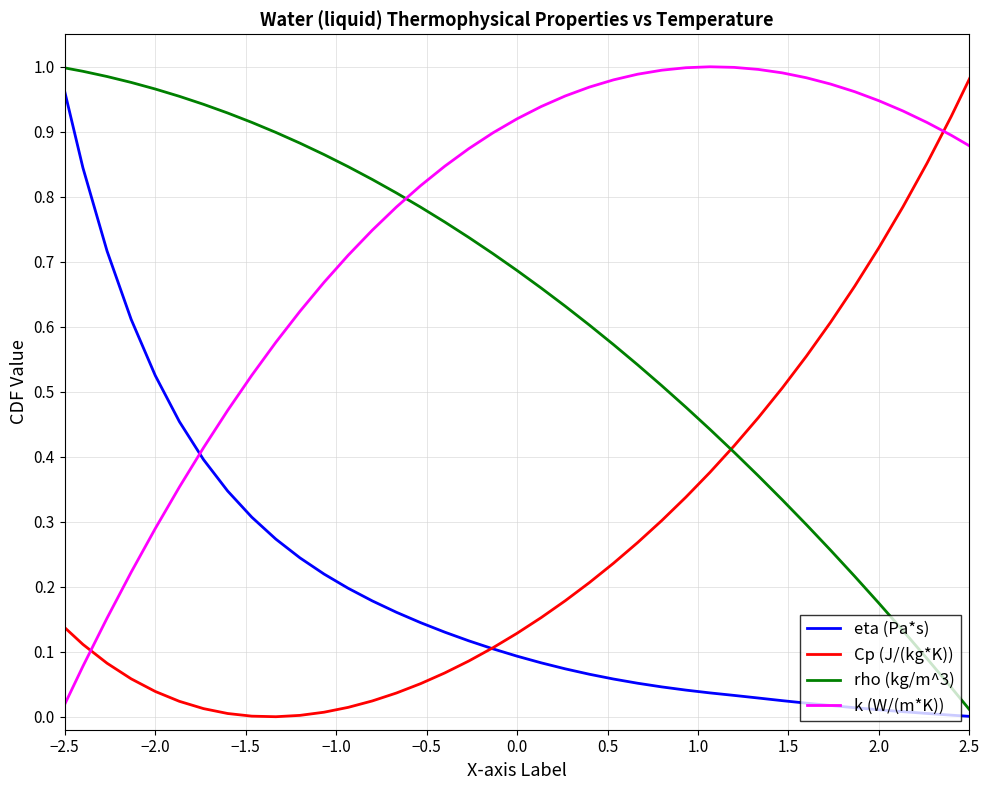

After their last crossing, which series has the higher values: Cp (J/(kg*K)) or eta (Pa*s)?

Cp (J/(kg*K))